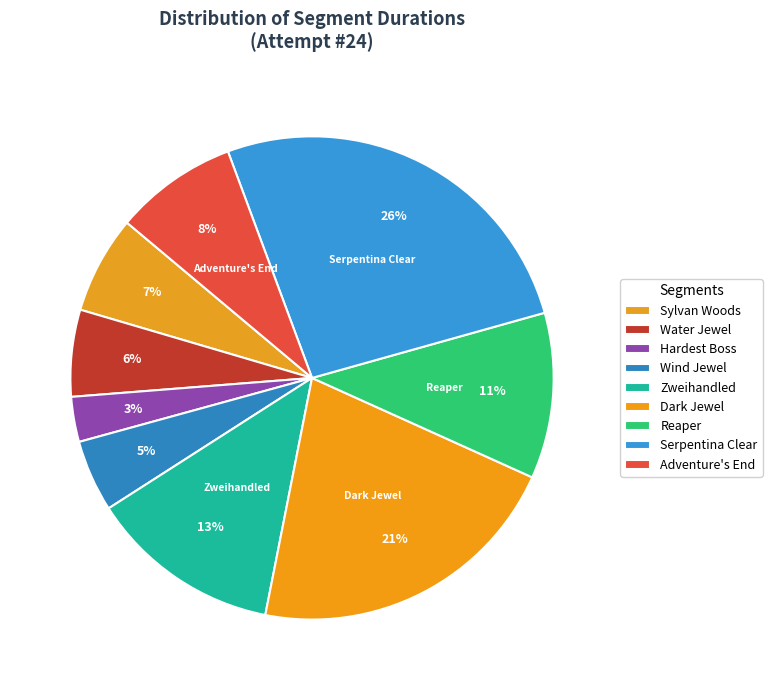

Is there any slice that represents more than half of the pie?

No